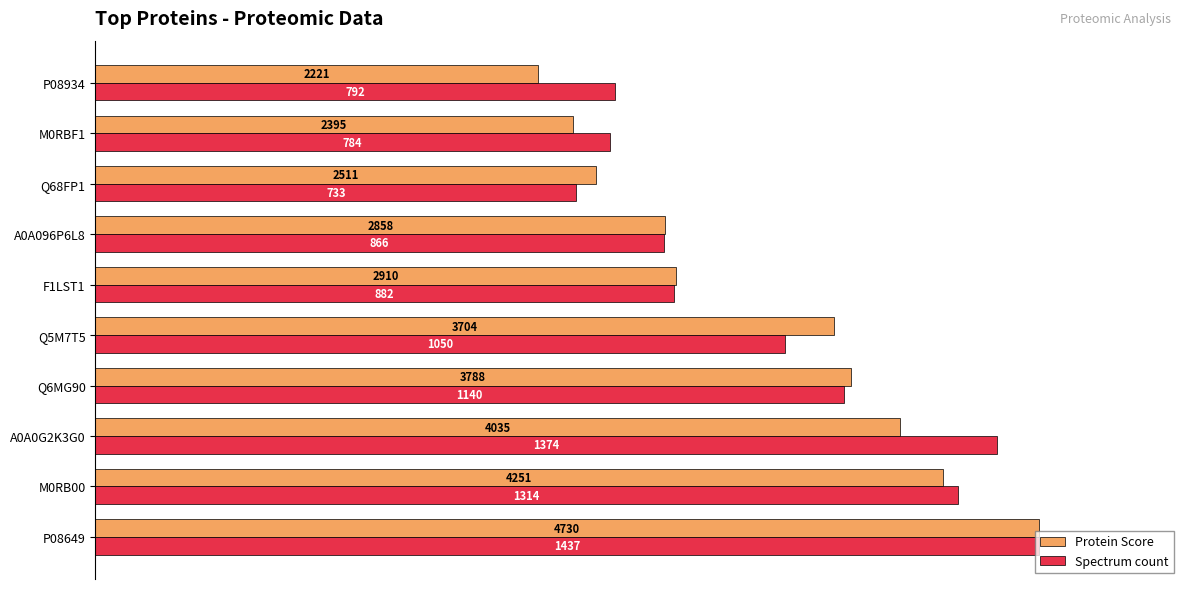

What are all the series names shown in the legend?

Protein Score, Spectrum count